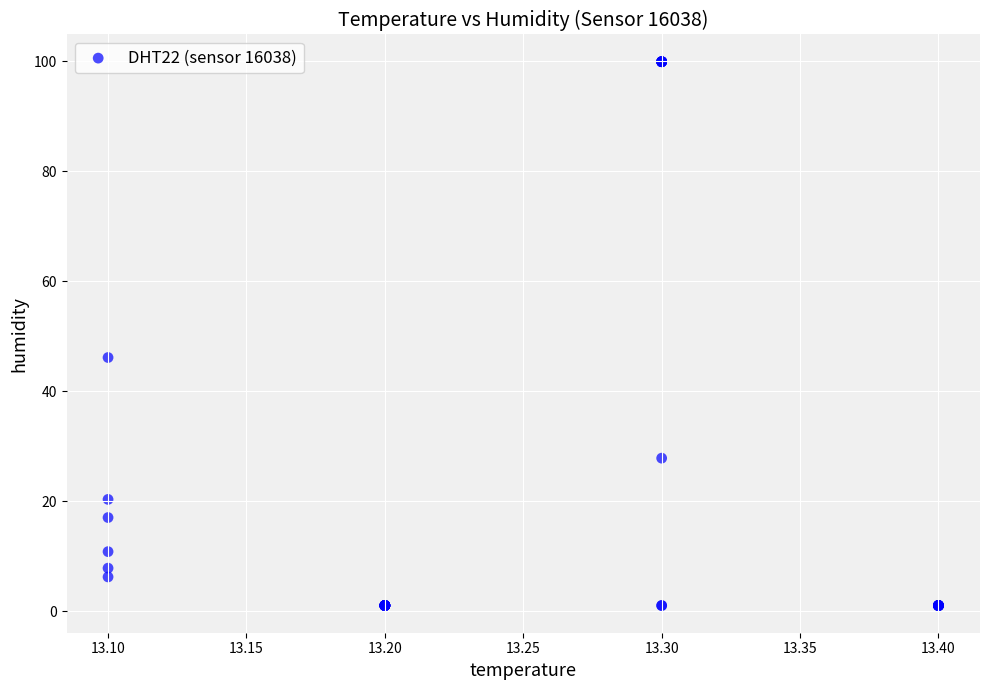

What Y value in the scatter plot is closest to 50?

46.1